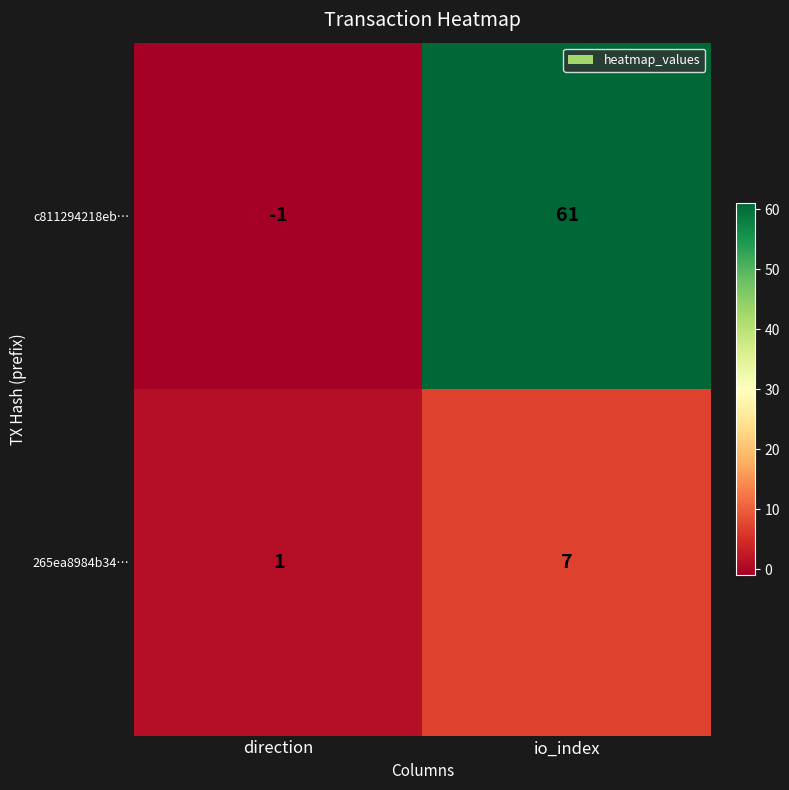

List the series in order of their peak value, lowest first.

265ea8984b34…, c811294218eb…